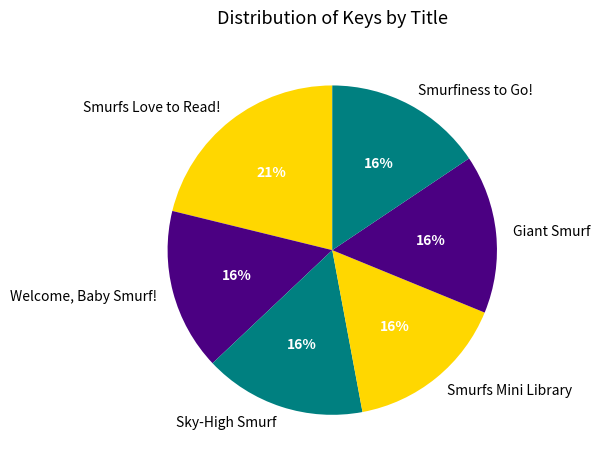

Does Giant Smurf represent more than half of the total?

No